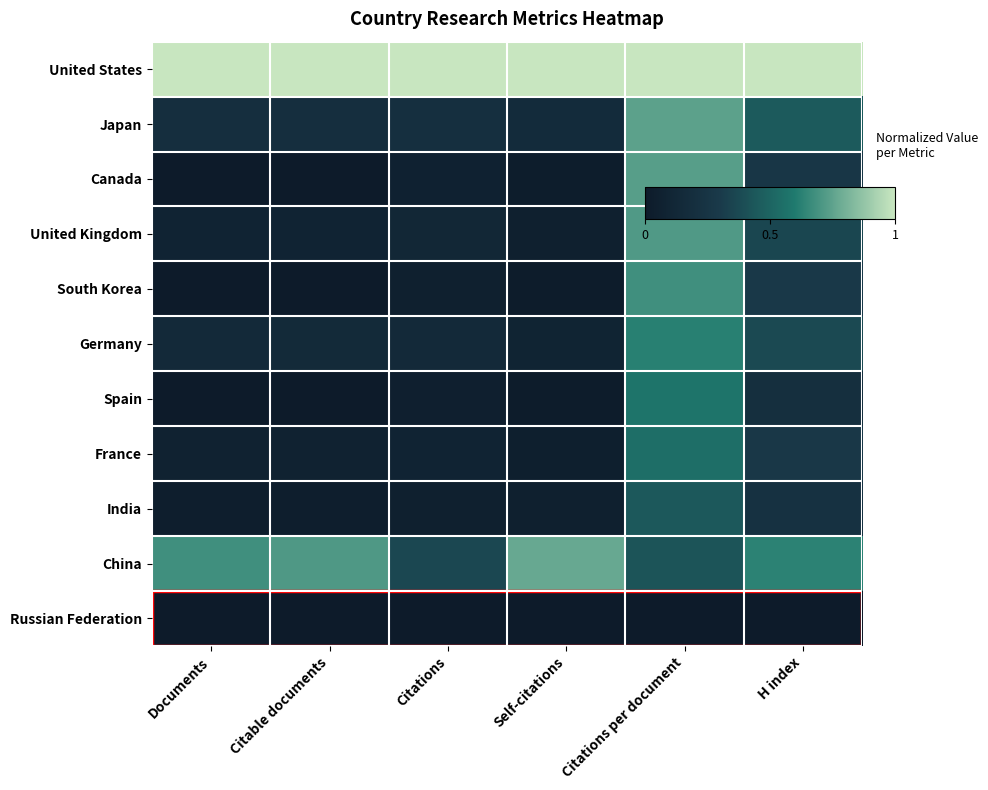

What is the maximum value shown in the chart?

1.0